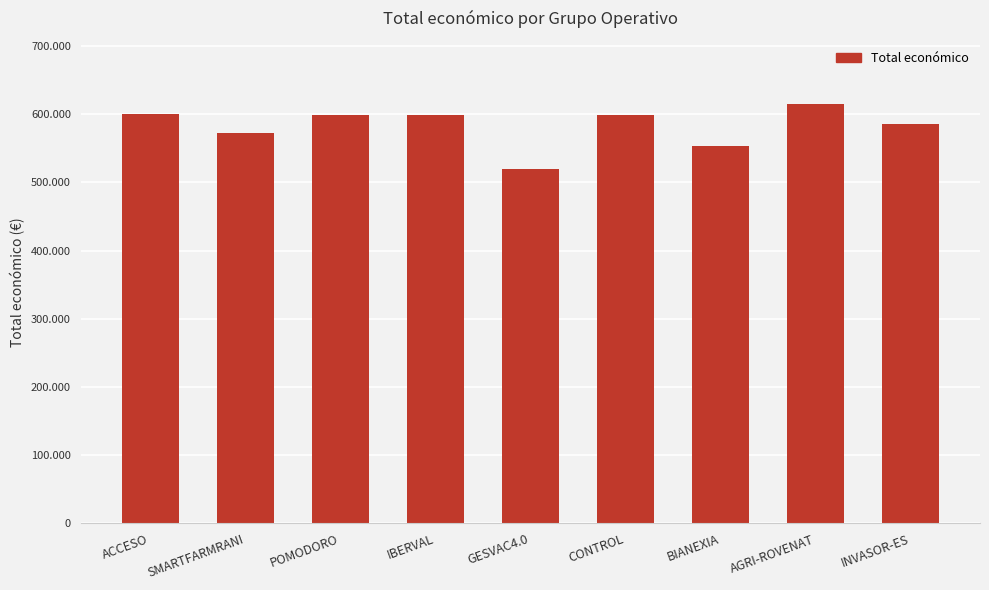

Are the bars horizontal?

No